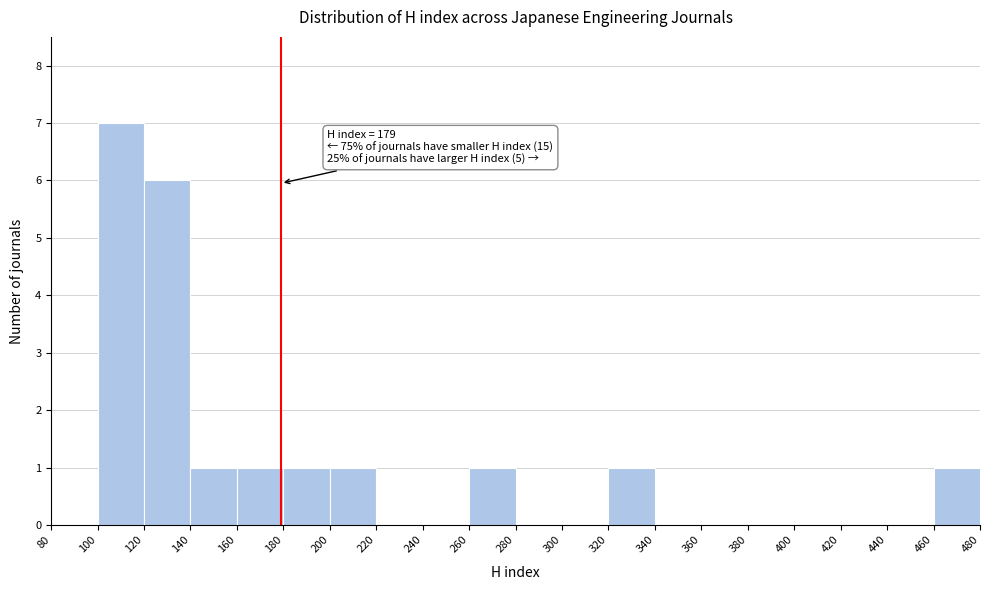

Over which range of the x-axis is the bar tallest?

100 to 120